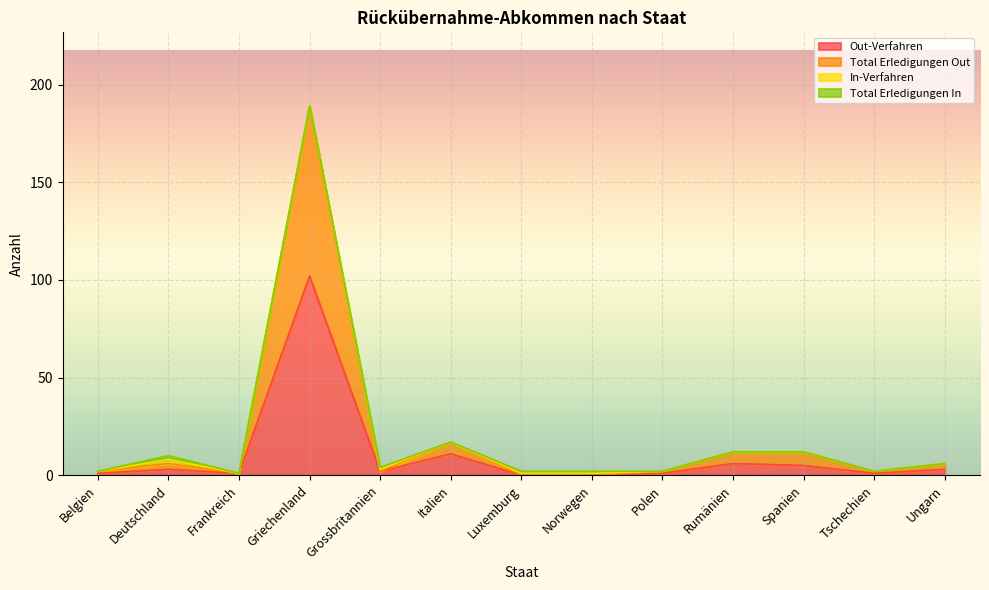

Where is the first local minimum for Out-Verfahren?

Frankreich